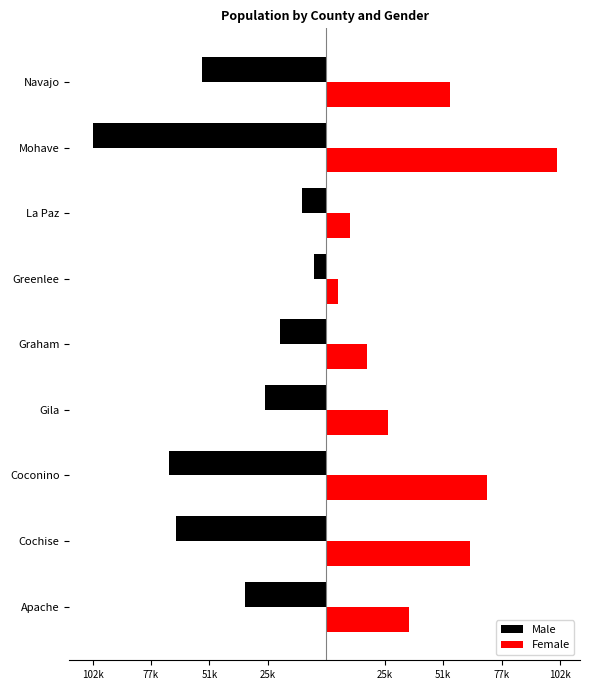

What are all the series names shown in the legend?

Male, Female